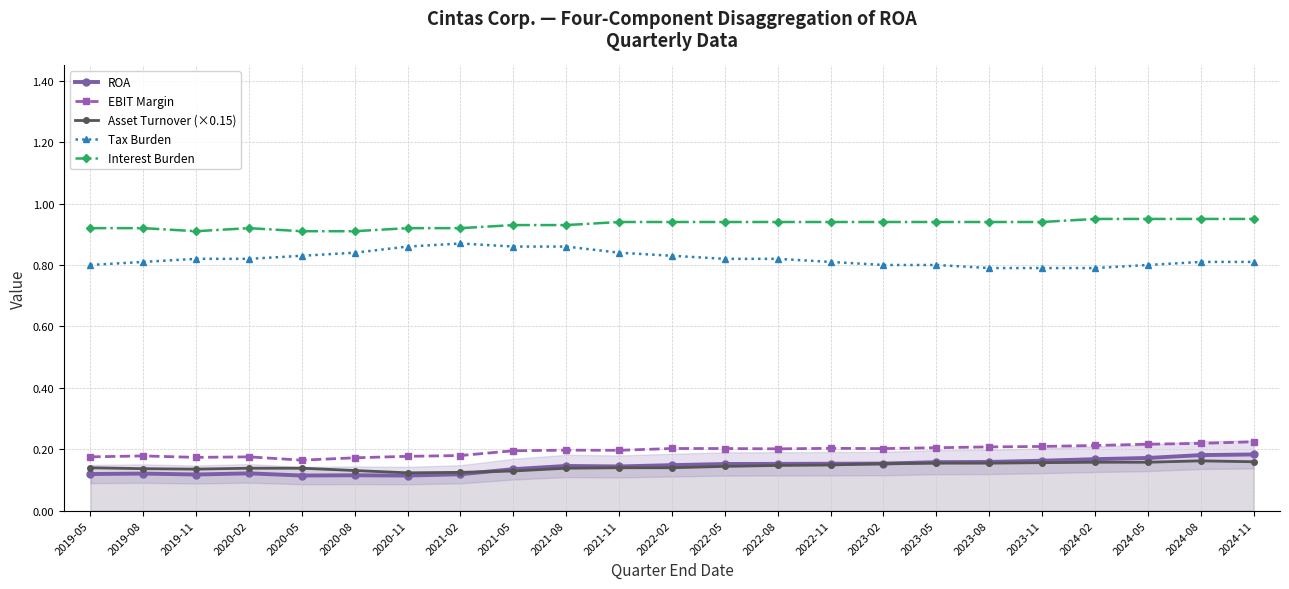

What is the lowest value of the Interest Burden series?

0.9